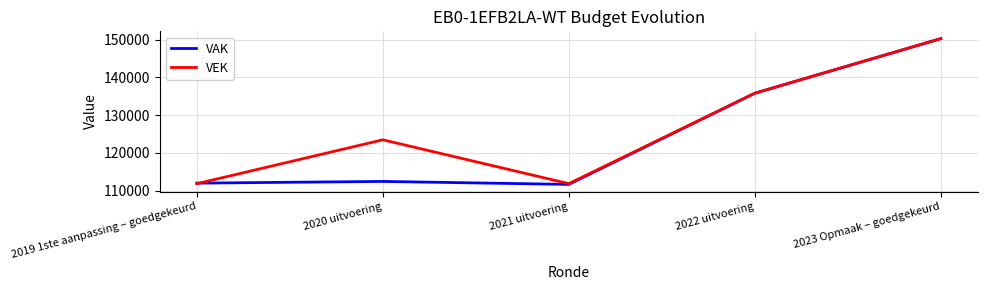

What is the spread (max minus min) of values at 2021 uitvoering?

200